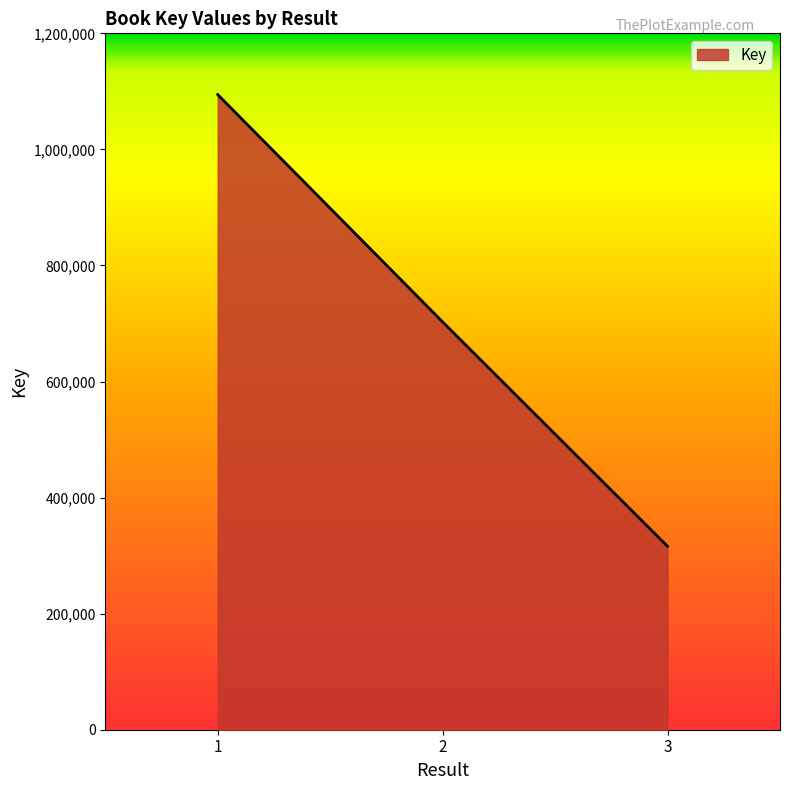

Reading left to right, extract all data points from this chart.

1=1094408	2=702730	3=316044